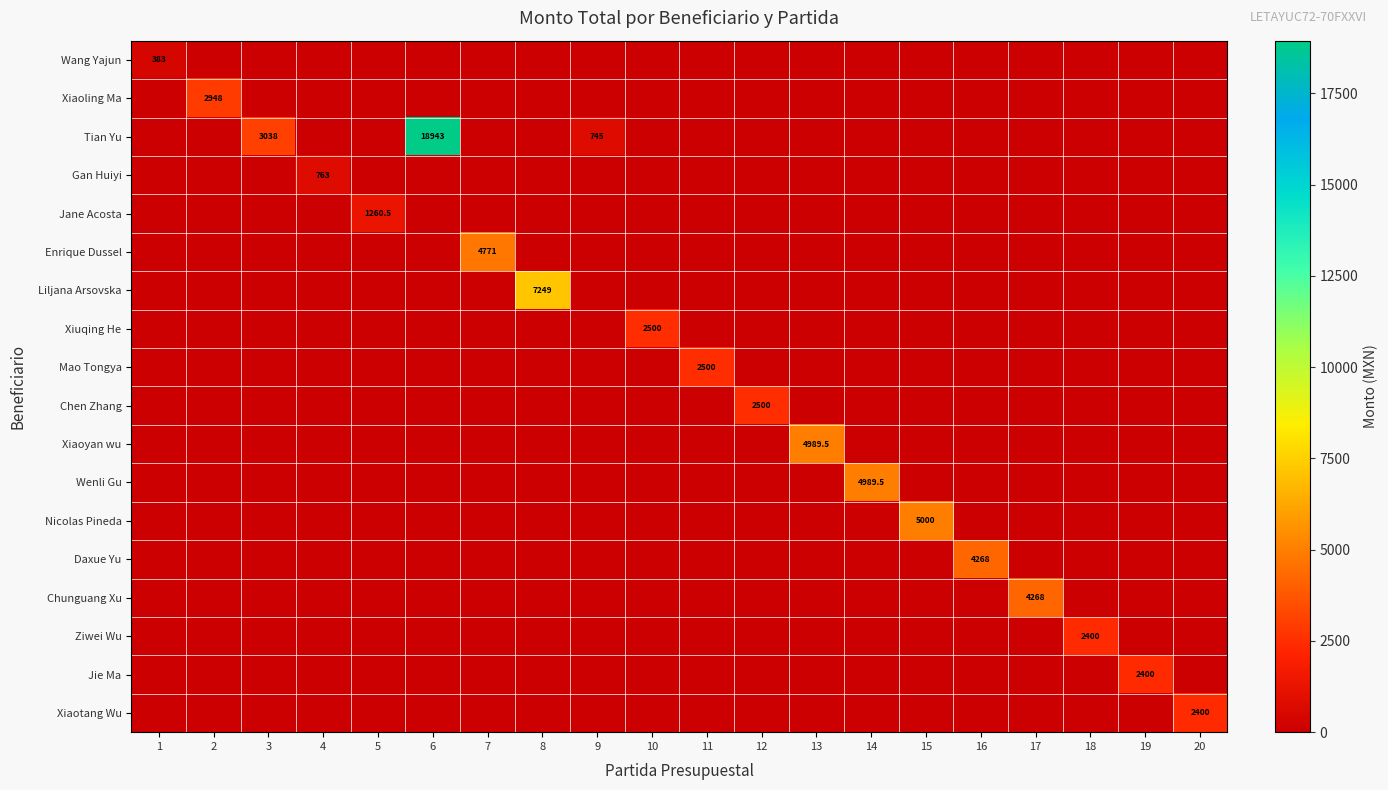

Is it true that Wenli Gu equals 0.0 at 9?

True